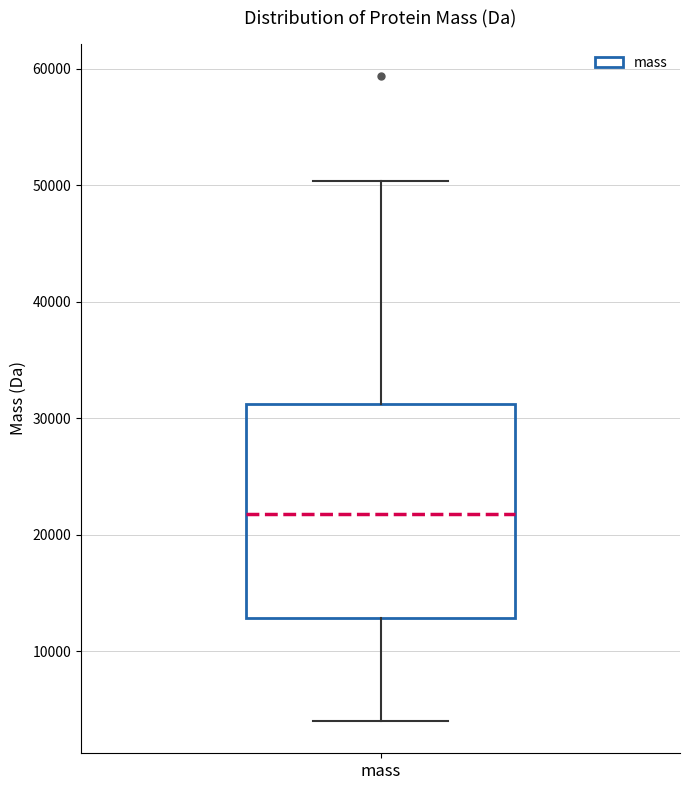

Read this box plot against the y-axis: the position of the median line, the range covered by the box, and the ends of both whiskers. The values are not printed on the chart, so give them approximately, as read against the axis.

median 22000, box 13000 to 31000, whiskers 4000 to 50000